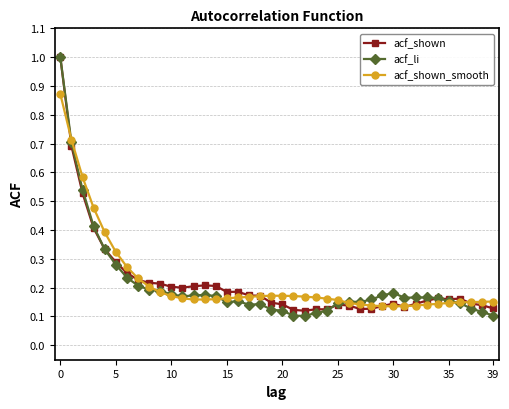

At how many categories does at least one series exceed 0?

40